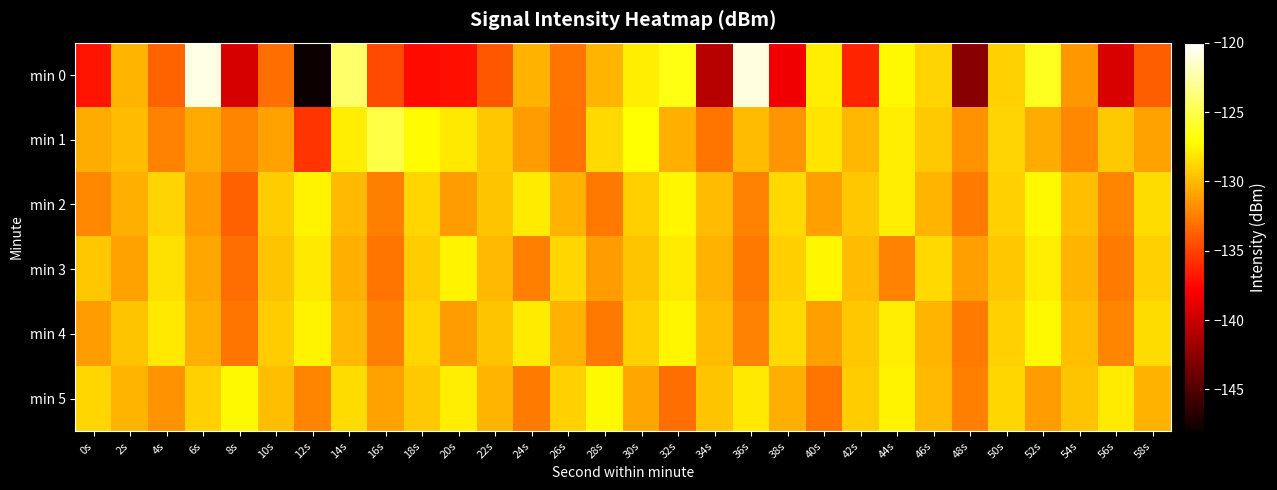

Reading right to left, extract all data points from this chart.

min 0: 58s=-133.9	56s=-139.3	54s=-131.4	52s=-126.3	50s=-129.0	48s=-142.7	46s=-128.9	44s=-127.4	42s=-136.3	40s=-127.8	38s=-138.3	36s=-120.9	34s=-140.7	32s=-126.6	30s=-127.8	28s=-130.2	26s=-132.9	24s=-130.4	22s=-134.1	20s=-137.2	18s=-137.3	16s=-134.6	14s=-124.2	12s=-147.9	10s=-133.2	8s=-139.4	6s=-120.8	4s=-133.7	2s=-130.2	0s=-136.9
min 1: 58s=-131.0	56s=-129.4	54s=-132.1	52s=-130.6	50s=-128.9	48s=-131.7	46s=-129.3	44s=-127.8	42s=-130.1	40s=-128.3	38s=-131.5	36s=-129.9	34s=-132.8	32s=-130.4	30s=-127.1	28s=-128.7	26s=-133.0	24s=-131.2	22s=-129.5	20s=-128.0	18s=-127.3	16s=-125.2	14s=-127.9	12s=-135.6	10s=-130.9	8s=-132.2	6s=-130.7	4s=-132.4	2s=-129.8	0s=-130.6
min 2: 58s=-128.6	56s=-132.2	54s=-129.8	52s=-127.4	50s=-129.0	48s=-132.6	46s=-130.2	44s=-127.8	42s=-129.5	40s=-131.1	38s=-128.7	36s=-132.3	34s=-129.9	32s=-127.5	30s=-129.1	28s=-132.7	26s=-130.3	24s=-127.9	22s=-129.6	20s=-131.2	18s=-128.8	16s=-132.4	14s=-130.0	12s=-127.6	10s=-129.2	8s=-133.7	6s=-131.3	4s=-128.9	2s=-130.5	0s=-132.1
min 3: 58s=-129.0	56s=-132.6	54s=-130.2	52s=-127.8	50s=-129.5	48s=-131.1	46s=-128.7	44s=-132.3	42s=-129.9	40s=-127.5	38s=-129.1	36s=-132.7	34s=-130.3	32s=-127.9	30s=-129.6	28s=-131.2	26s=-128.8	24s=-132.4	22s=-130.0	20s=-127.6	18s=-129.2	16s=-132.8	14s=-130.4	12s=-128.0	10s=-129.6	8s=-133.2	6s=-130.8	4s=-128.4	2s=-131.0	0s=-129.5
min 4: 58s=-128.6	56s=-132.2	54s=-129.8	52s=-127.4	50s=-129.0	48s=-132.6	46s=-130.2	44s=-127.8	42s=-129.5	40s=-131.1	38s=-128.7	36s=-132.3	34s=-129.9	32s=-127.5	30s=-129.1	28s=-132.7	26s=-130.3	24s=-127.9	22s=-129.6	20s=-131.2	18s=-128.8	16s=-132.4	14s=-130.0	12s=-127.6	10s=-129.2	8s=-132.8	6s=-130.4	4s=-128.0	2s=-129.6	0s=-131.2
min 5: 58s=-130.3	56s=-127.9	54s=-129.6	52s=-131.2	50s=-128.8	48s=-132.4	46s=-130.0	44s=-127.6	42s=-129.2	40s=-132.8	38s=-130.4	36s=-128.0	34s=-129.6	32s=-133.2	30s=-130.8	28s=-127.4	26s=-129.0	24s=-132.6	22s=-130.2	20s=-127.8	18s=-129.4	16s=-131.0	14s=-128.6	12s=-132.2	10s=-129.8	8s=-127.4	6s=-129.0	4s=-131.6	2s=-130.2	0s=-128.8